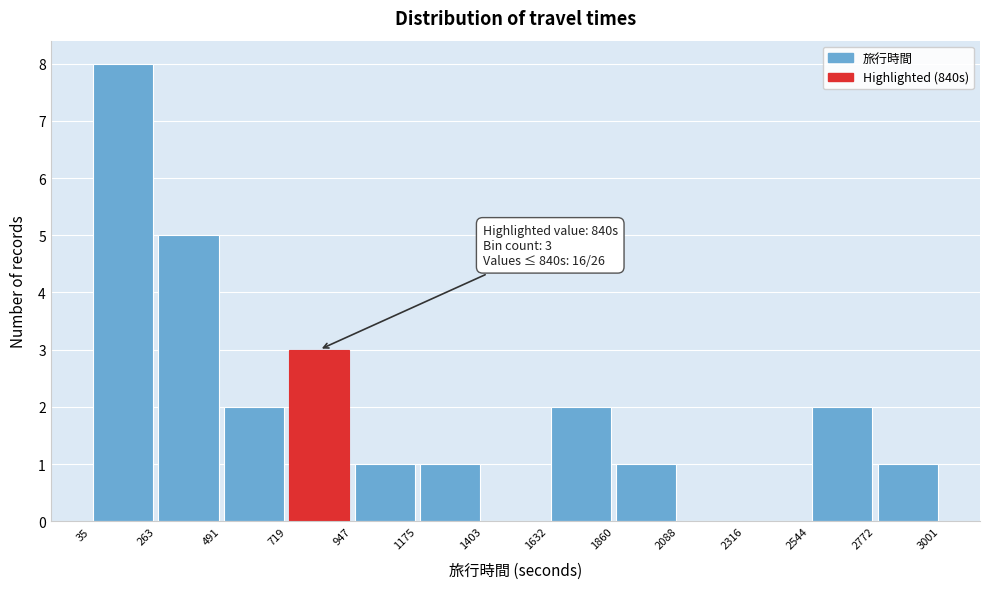

Which range on the x-axis has the tallest bar?

35 to 263